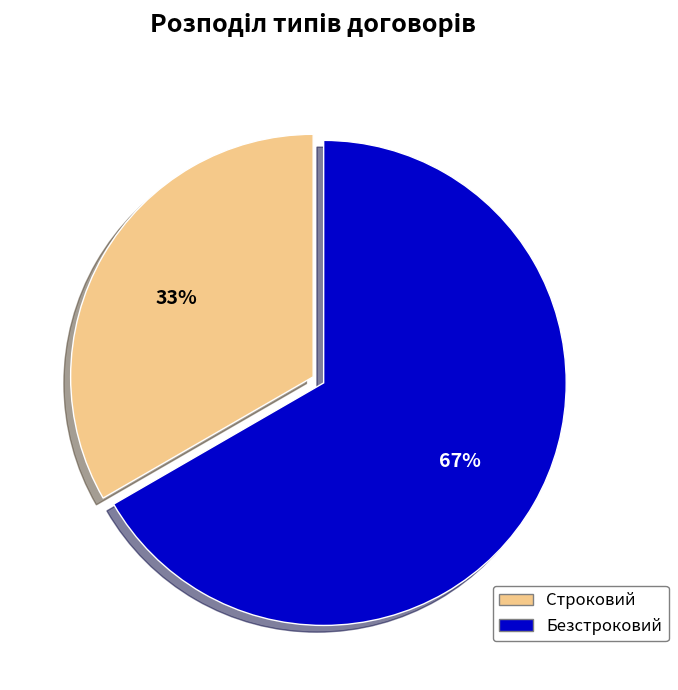

How many slices are in this pie chart?

2